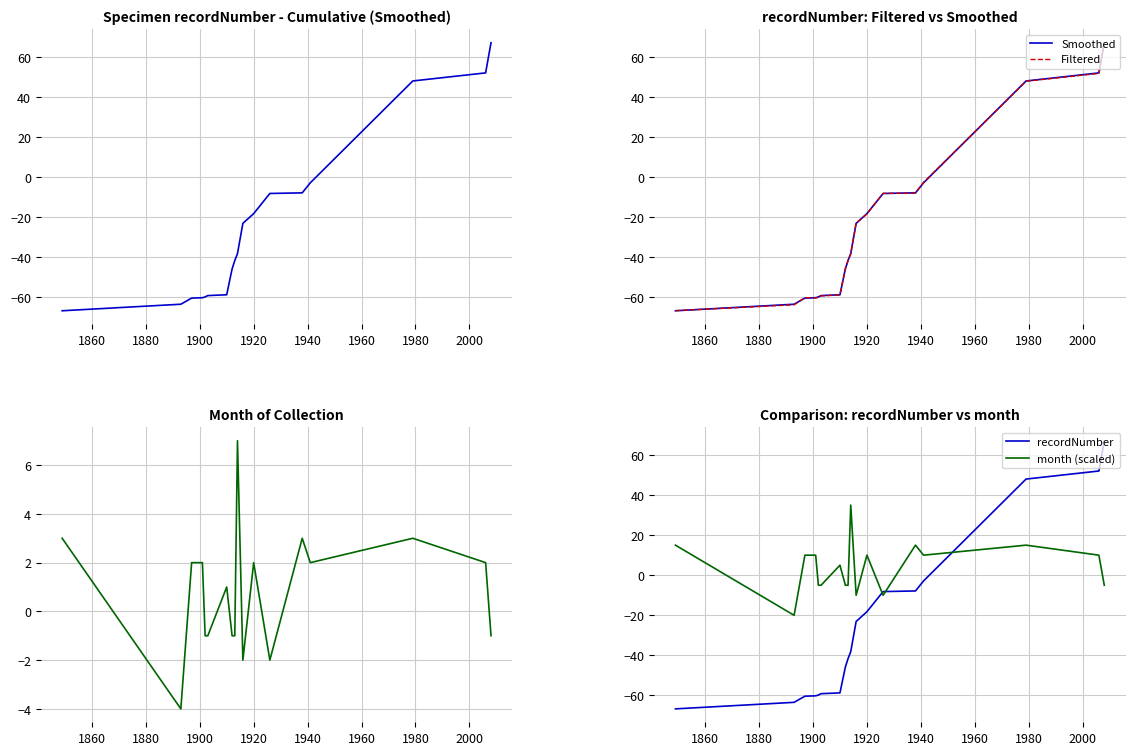

Which series has the largest total across all categories?

month (scaled)